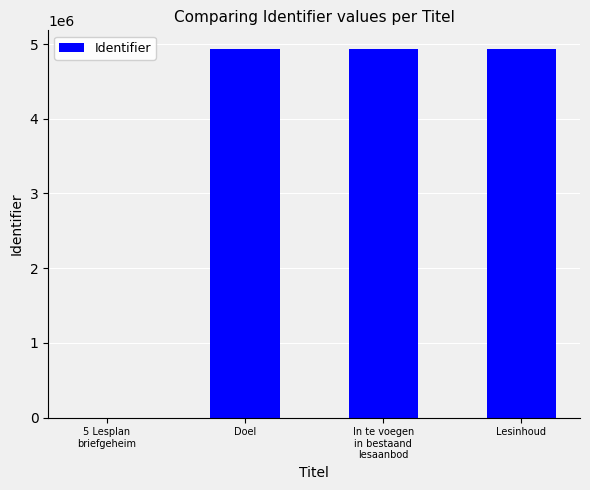

What is the maximum value shown in the chart?

4936244